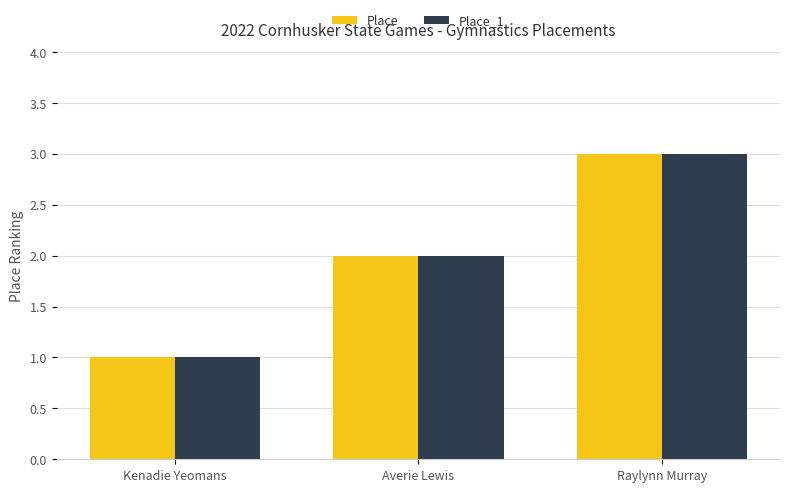

What position from the left is Kenadie Yeomans?

1